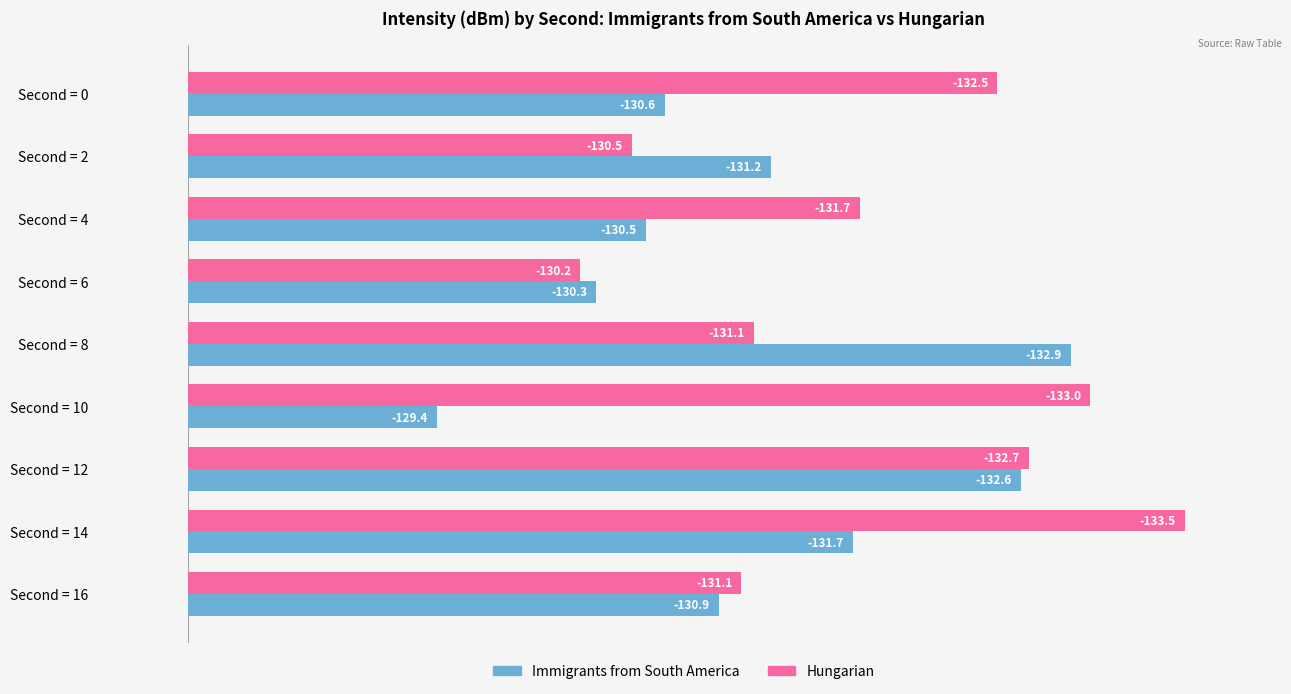

What position from the right is 0?

8